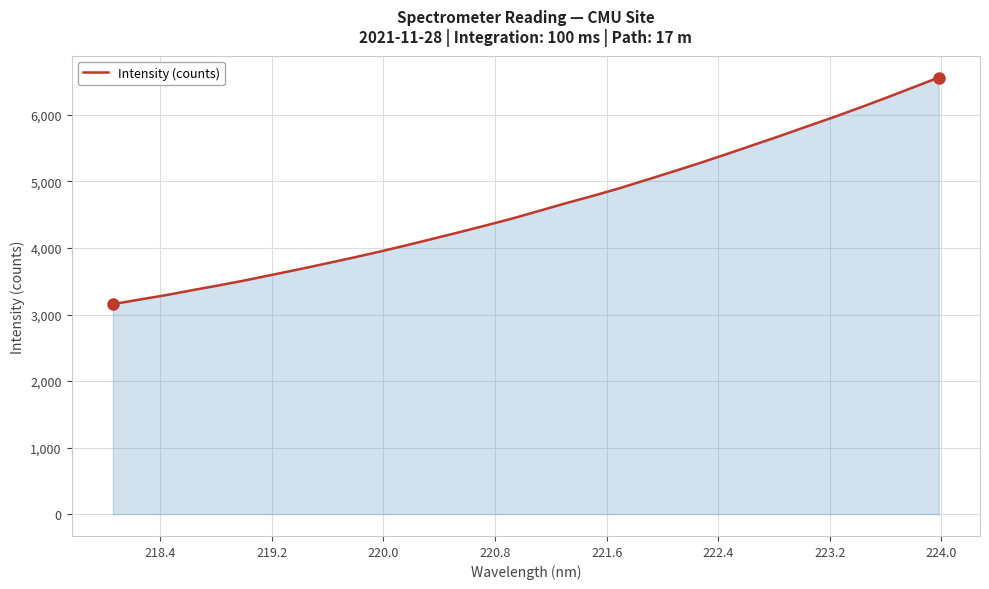

How many series are shown in this chart?

1